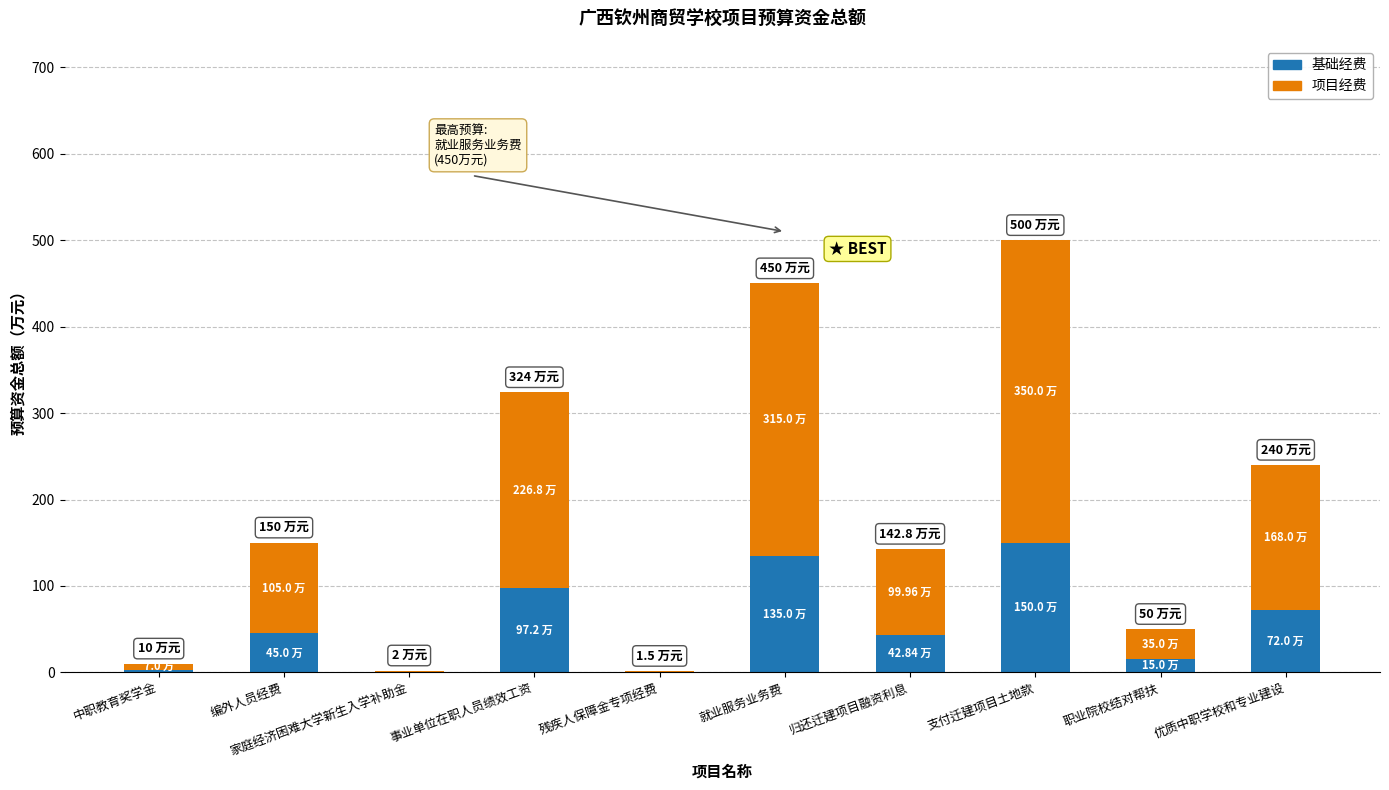

Count the number of data series in this chart.

2